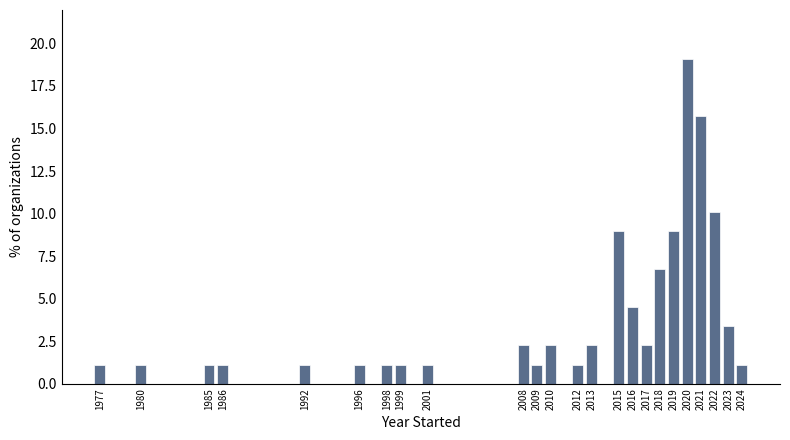

Reading left to right, list all the values displayed in this chart.

1.1	1.1	1.1	1.1	1.1	1.1	1.1	1.1	1.1	2.2	1.1	2.2	1.1	2.2	9.0	4.5	2.2	6.7	9.0	19.1	15.7	10.1	3.4	1.1